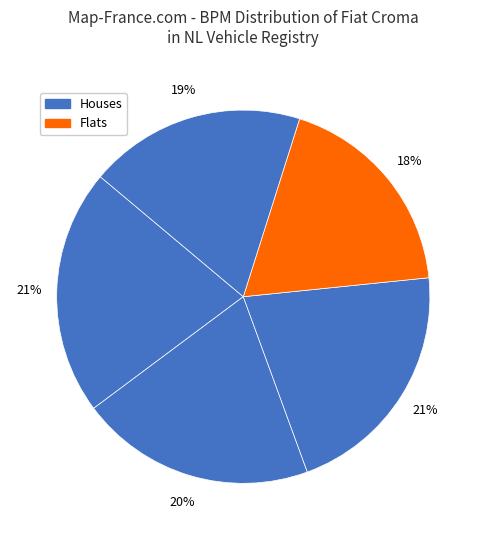

How many slices are in this pie chart?

5